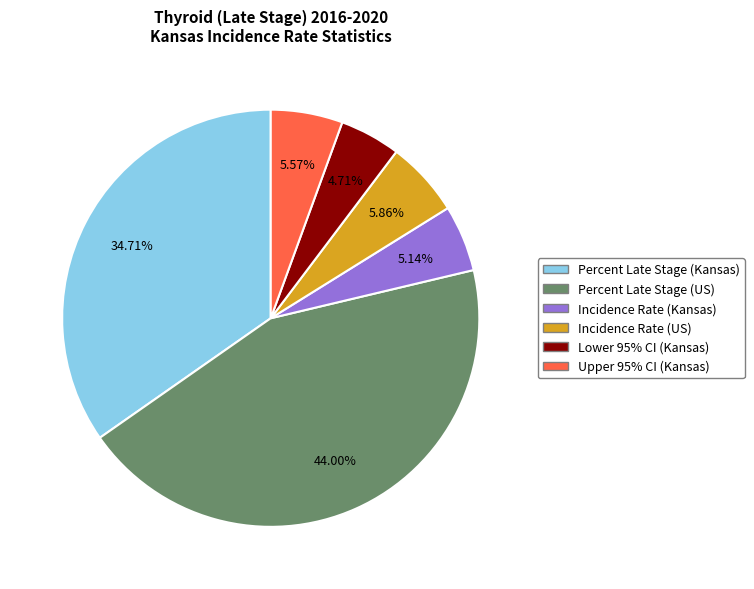

Does any single category account for the majority?

No